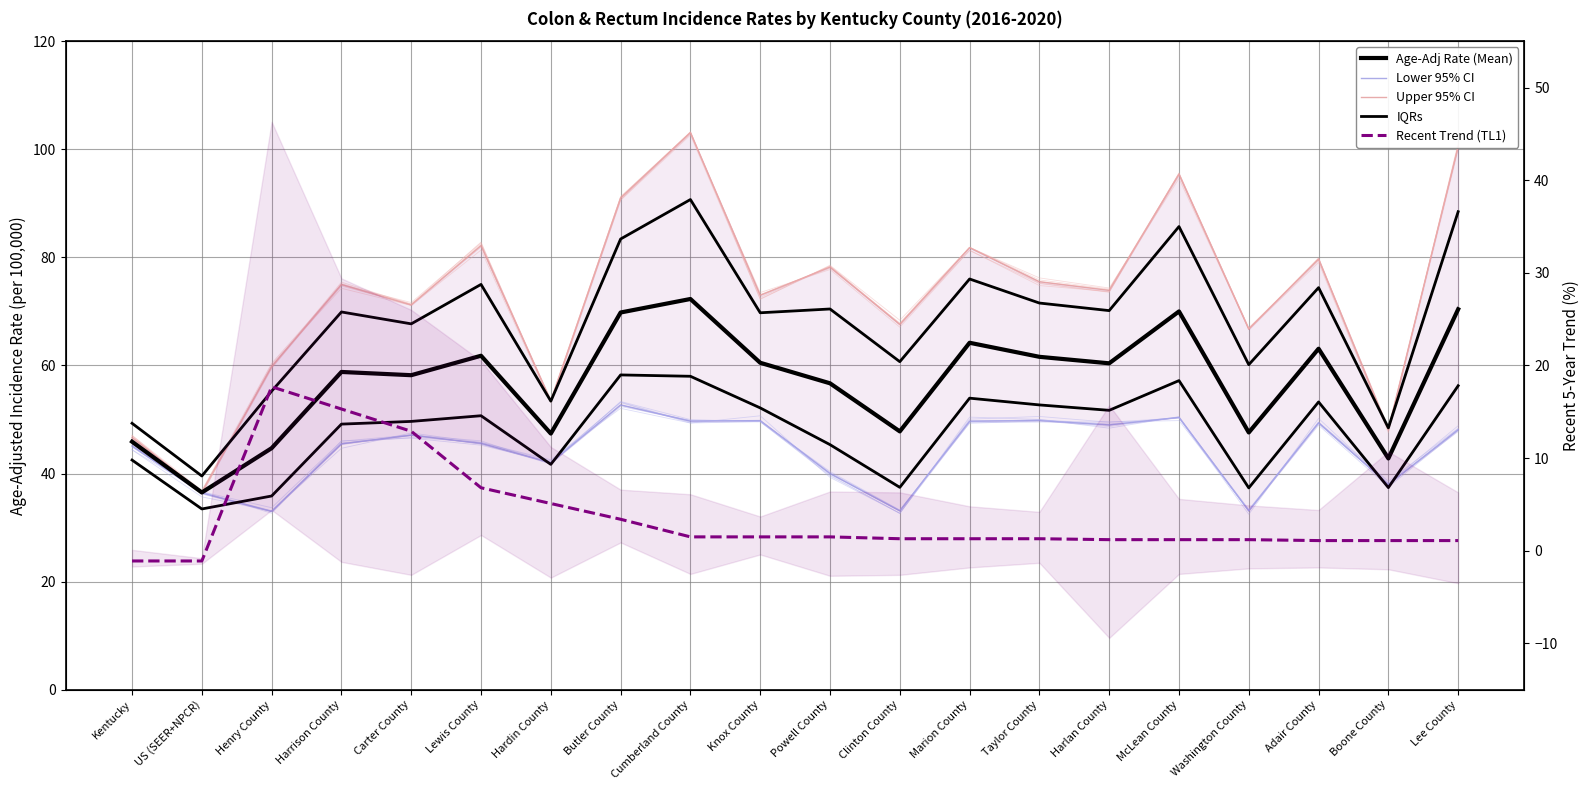

True or false: Age-Adj Rate (Mean) and Lower 95% CI cross at least once.

False